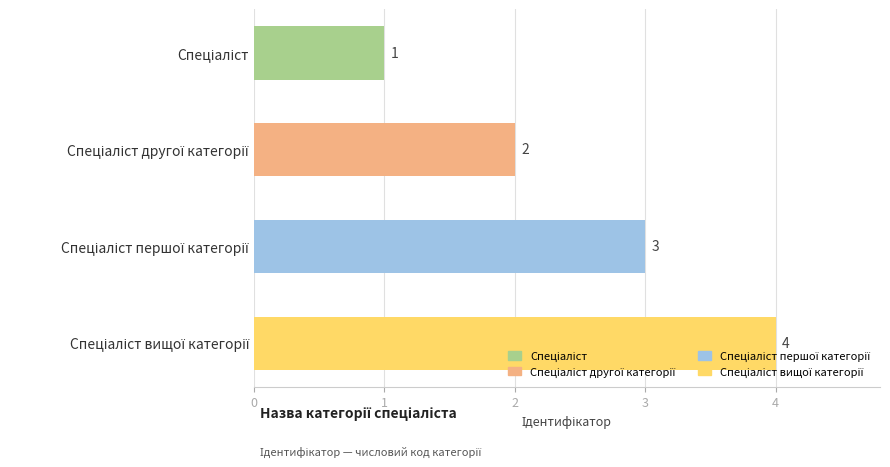

Count the values in the range 2 to 4.

3